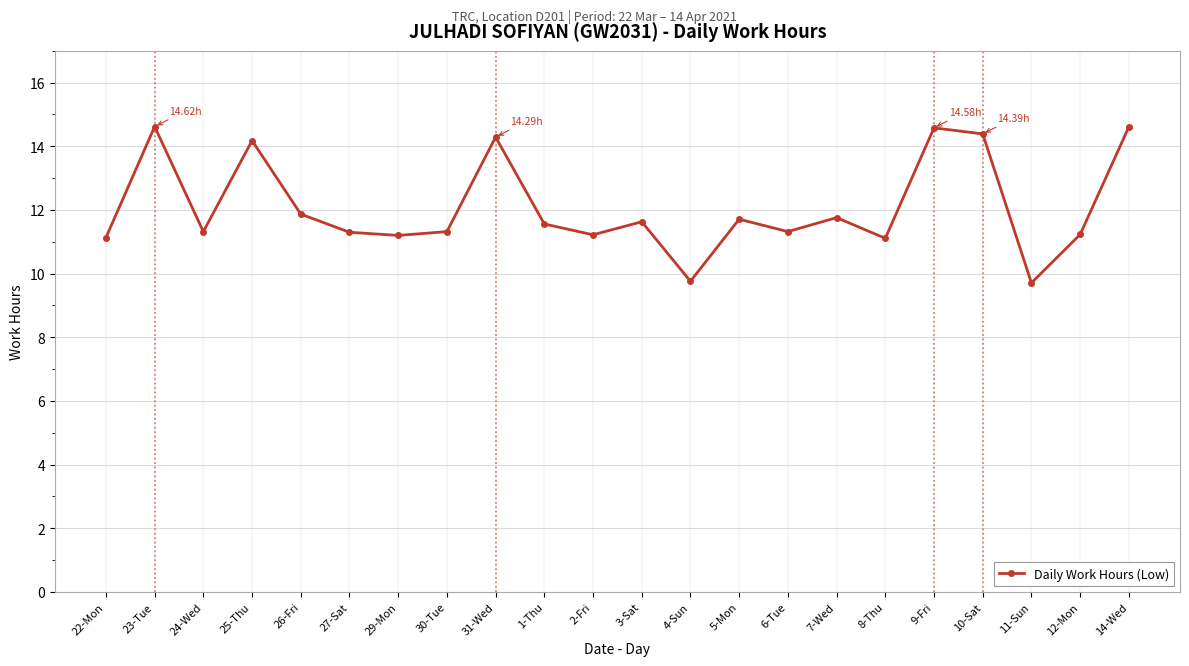

How many lines are shown in the chart?

1